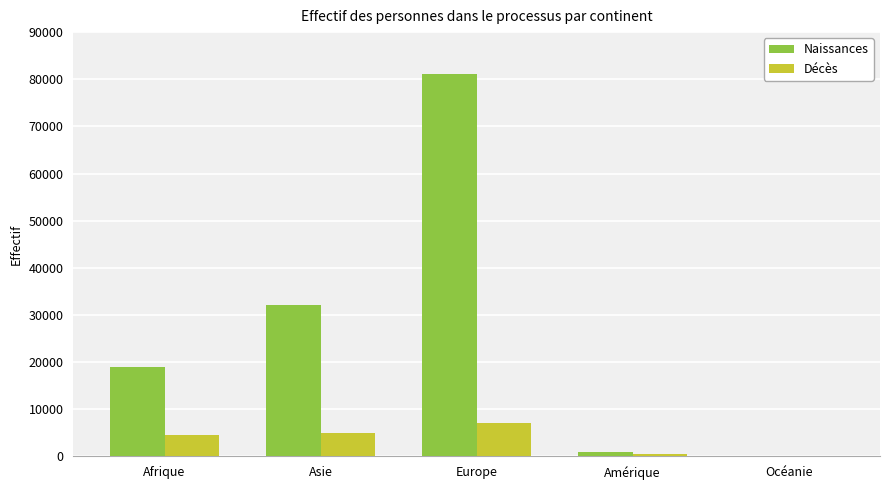

Between Afrique and Amérique, which series saw the biggest shift?

Naissances